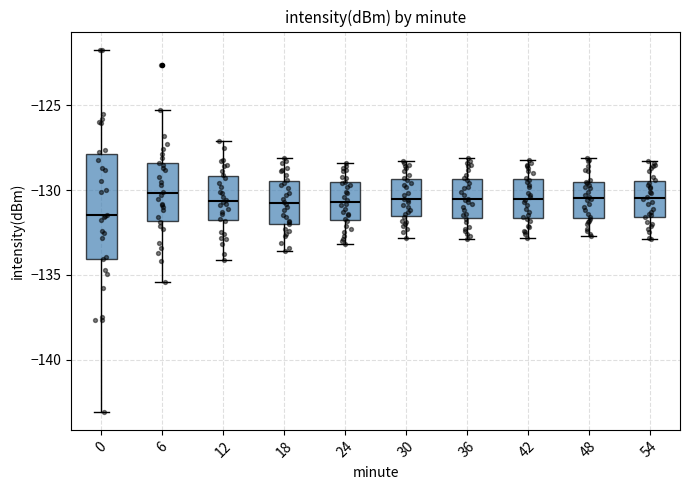

Where does the lower whisker of the box at x = 36 end on the y-axis? The values are not printed on the chart, so give them approximately, as read against the axis.

-133.0